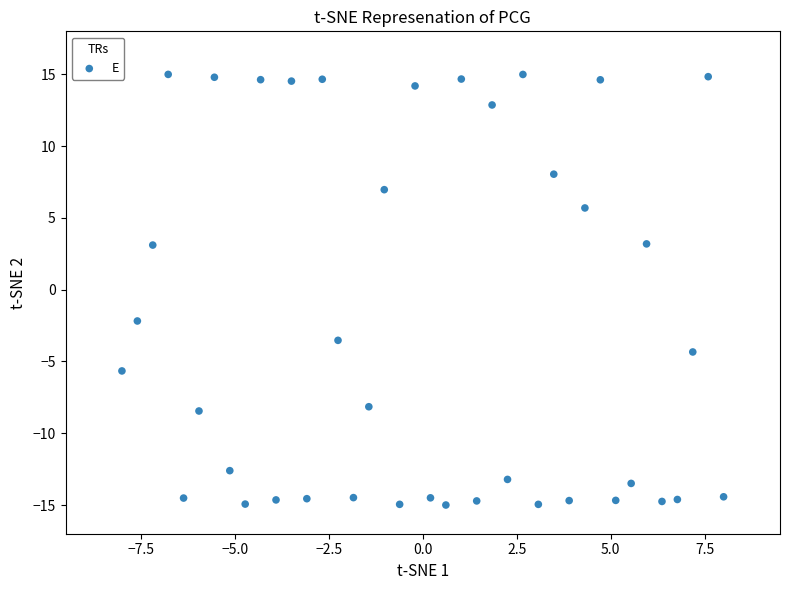

What is the range of X values (max minus min)?

16.0